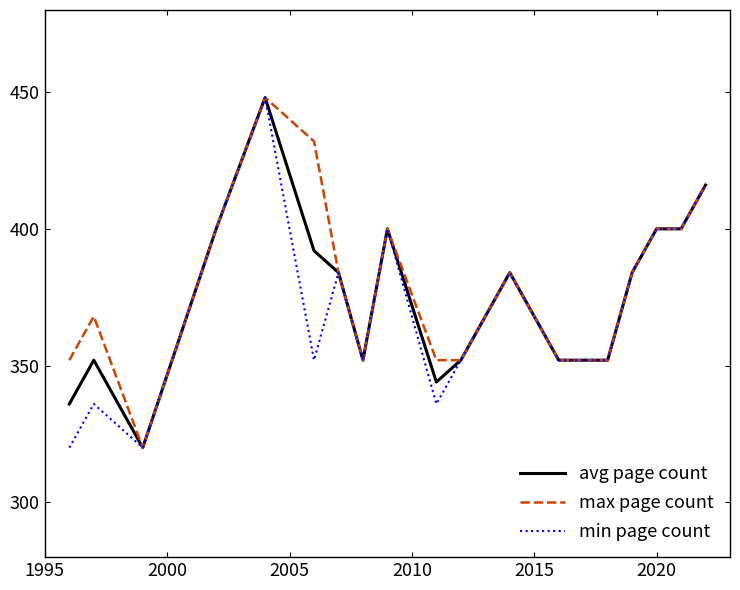

What is the greatest value displayed?

448